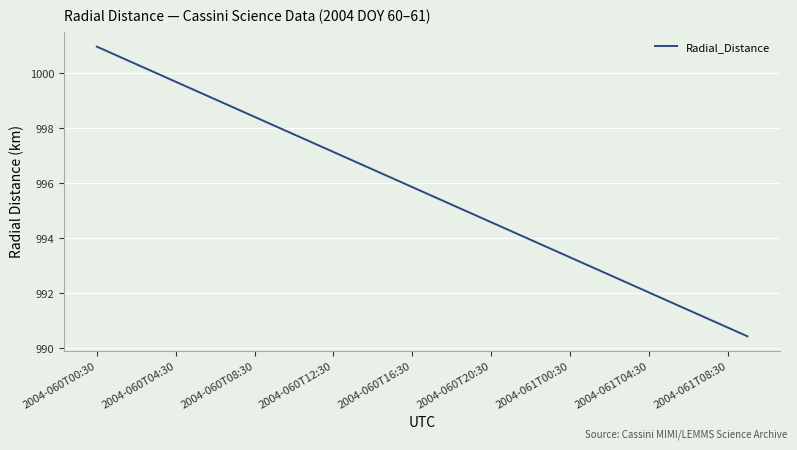

How many lines are shown in the chart?

1